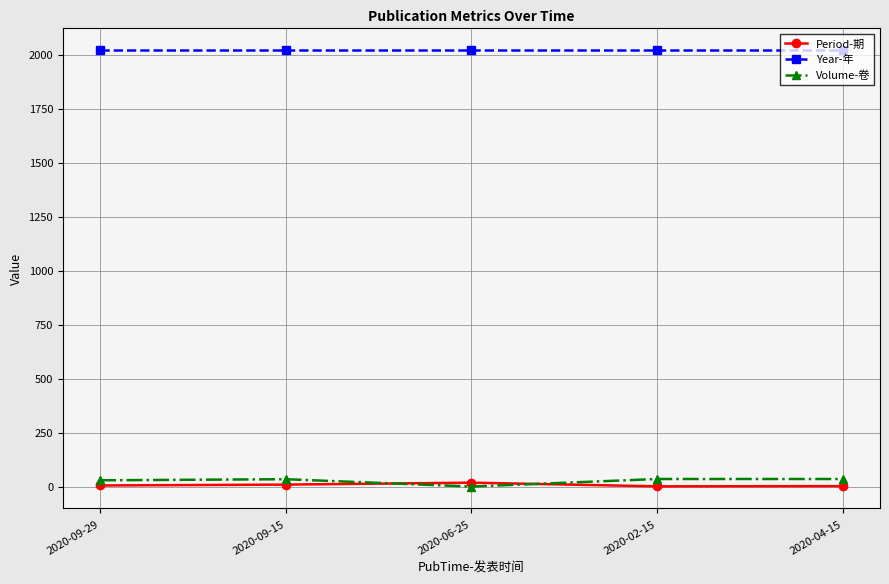

What is the label of the 1st point from the right?

2020-04-15